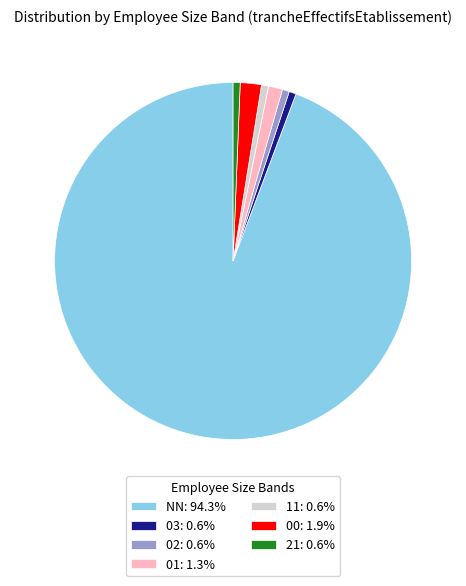

What is the ratio of the value at 02: 0.6% to the value at 03: 0.6%?

1.0